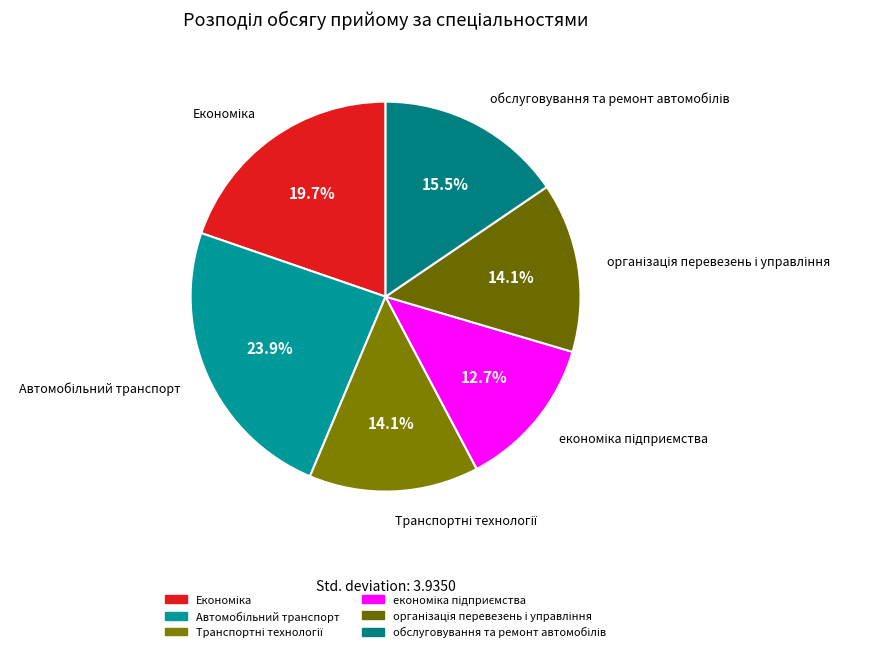

Is there any slice that represents more than half of the pie?

No